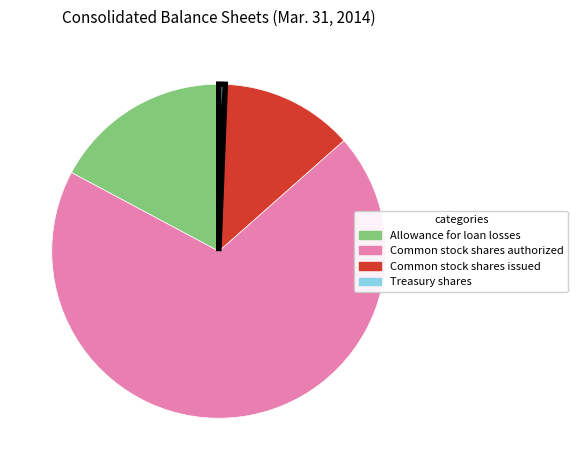

Is there any slice that represents more than half of the pie?

Yes